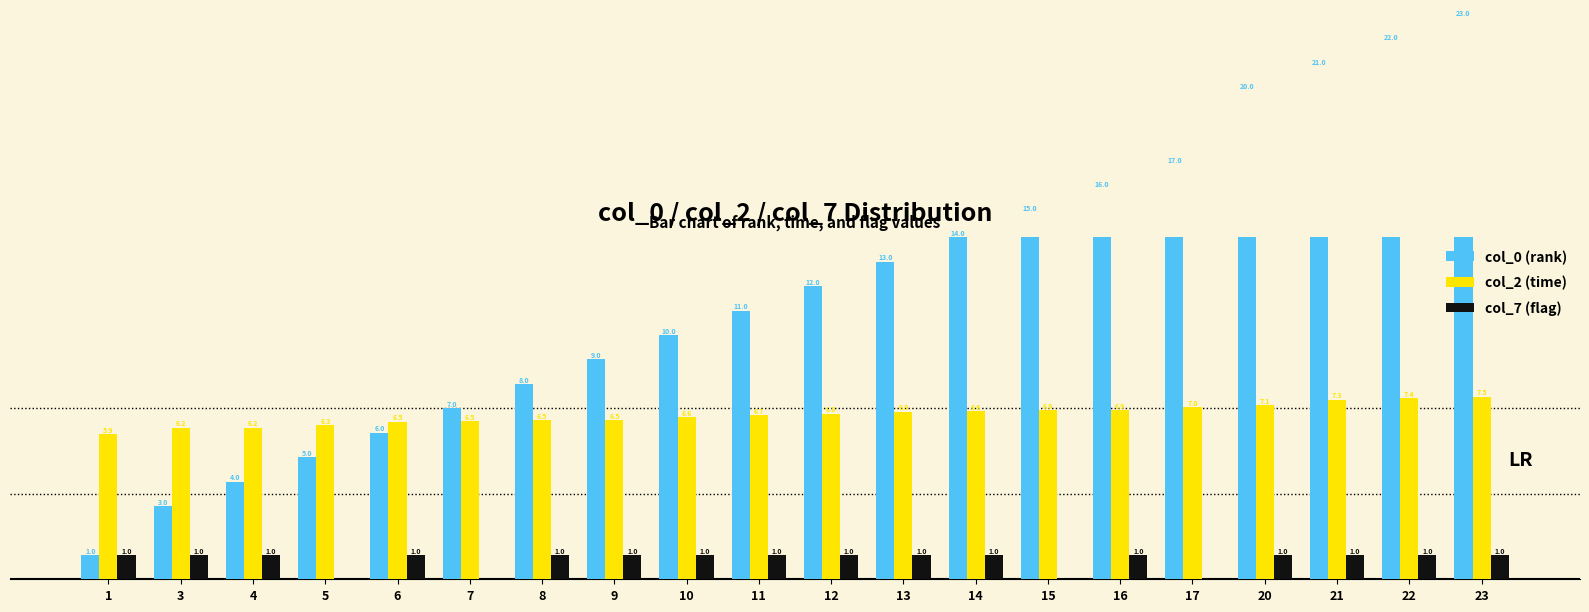

Reading left to right, what are all the values shown in this chart?

col_0 (rank): 1=1.0	3=3.0	4=4.0	5=5.0	6=6.0	7=7.0	8=8.0	9=9.0	10=10.0	11=11.0	12=12.0	13=13.0	14=14.0	15=15.0	16=16.0	17=17.0	20=20.0	21=21.0	22=22.0	23=23.0
col_2 (time): 1=5.9	3=6.2	4=6.2	5=6.3	6=6.5	7=6.5	8=6.5	9=6.5	10=6.6	11=6.7	12=6.8	13=6.9	14=6.9	15=6.9	16=6.9	17=7.0	20=7.1	21=7.3	22=7.4	23=7.5
col_7 (flag): 1=1.0	3=1.0	4=1.0	5=0.0	6=1.0	7=0.0	8=1.0	9=1.0	10=1.0	11=1.0	12=1.0	13=1.0	14=1.0	15=0.0	16=1.0	17=0.0	20=1.0	21=1.0	22=1.0	23=1.0